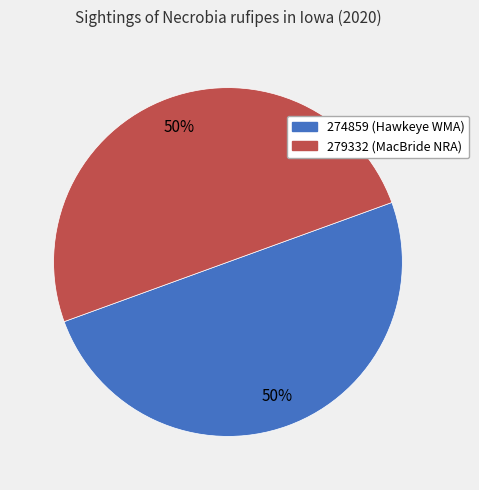

How many segments does this pie chart have?

2